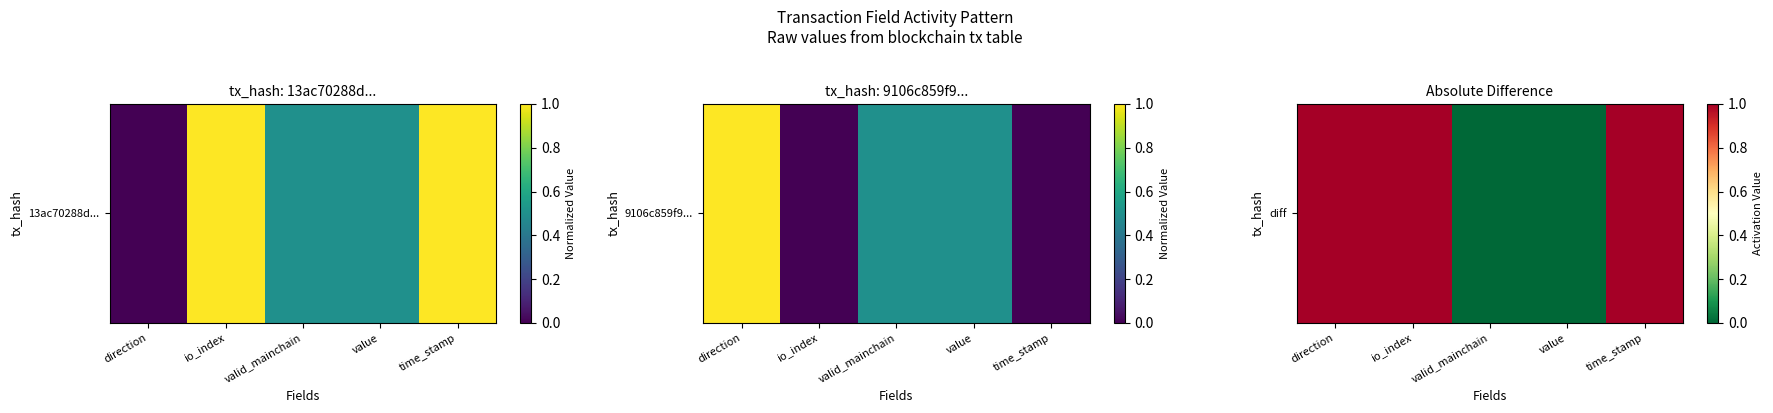

How many categories are shown in the chart?

5